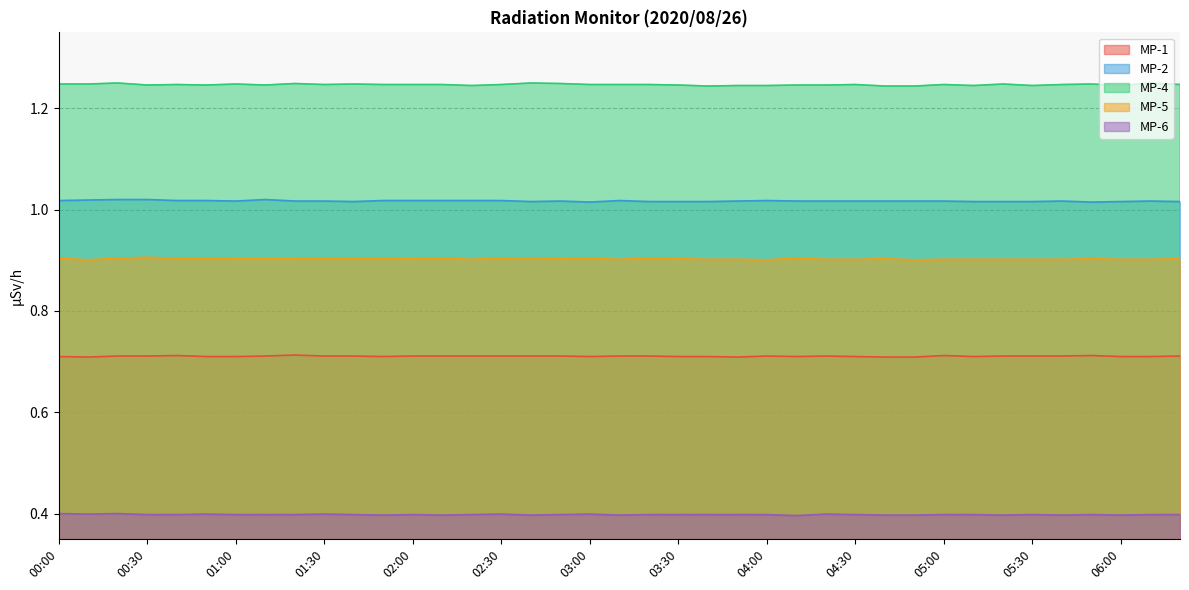

Reading right to left, list all the values displayed in this chart.

MP-1: 06:20=0.7	06:10=0.7	06:00=0.7	05:50=0.7	05:40=0.7	05:30=0.7	05:20=0.7	05:10=0.7	05:00=0.7	04:50=0.7	04:40=0.7	04:30=0.7	04:20=0.7	04:10=0.7	04:00=0.7	03:50=0.7	03:40=0.7	03:30=0.7	03:20=0.7	03:10=0.7	03:00=0.7	02:50=0.7	02:40=0.7	02:30=0.7	02:20=0.7	02:10=0.7	02:00=0.7	01:50=0.7	01:40=0.7	01:30=0.7	01:20=0.7	01:10=0.7	01:00=0.7	00:50=0.7	00:40=0.7	00:30=0.7	00:20=0.7	00:10=0.7	00:00=0.7
MP-2: 06:20=1.0	06:10=1.0	06:00=1.0	05:50=1.0	05:40=1.0	05:30=1.0	05:20=1.0	05:10=1.0	05:00=1.0	04:50=1.0	04:40=1.0	04:30=1.0	04:20=1.0	04:10=1.0	04:00=1.0	03:50=1.0	03:40=1.0	03:30=1.0	03:20=1.0	03:10=1.0	03:00=1.0	02:50=1.0	02:40=1.0	02:30=1.0	02:20=1.0	02:10=1.0	02:00=1.0	01:50=1.0	01:40=1.0	01:30=1.0	01:20=1.0	01:10=1.0	01:00=1.0	00:50=1.0	00:40=1.0	00:30=1.0	00:20=1.0	00:10=1.0	00:00=1.0
MP-4: 06:20=1.2	06:10=1.2	06:00=1.2	05:50=1.2	05:40=1.2	05:30=1.2	05:20=1.2	05:10=1.2	05:00=1.2	04:50=1.2	04:40=1.2	04:30=1.2	04:20=1.2	04:10=1.2	04:00=1.2	03:50=1.2	03:40=1.2	03:30=1.2	03:20=1.2	03:10=1.2	03:00=1.2	02:50=1.2	02:40=1.2	02:30=1.2	02:20=1.2	02:10=1.2	02:00=1.2	01:50=1.2	01:40=1.2	01:30=1.2	01:20=1.2	01:10=1.2	01:00=1.2	00:50=1.2	00:40=1.2	00:30=1.2	00:20=1.2	00:10=1.2	00:00=1.2
MP-5: 06:20=0.9	06:10=0.9	06:00=0.9	05:50=0.9	05:40=0.9	05:30=0.9	05:20=0.9	05:10=0.9	05:00=0.9	04:50=0.9	04:40=0.9	04:30=0.9	04:20=0.9	04:10=0.9	04:00=0.9	03:50=0.9	03:40=0.9	03:30=0.9	03:20=0.9	03:10=0.9	03:00=0.9	02:50=0.9	02:40=0.9	02:30=0.9	02:20=0.9	02:10=0.9	02:00=0.9	01:50=0.9	01:40=0.9	01:30=0.9	01:20=0.9	01:10=0.9	01:00=0.9	00:50=0.9	00:40=0.9	00:30=0.9	00:20=0.9	00:10=0.9	00:00=0.9
MP-6: 06:20=0.4	06:10=0.4	06:00=0.4	05:50=0.4	05:40=0.4	05:30=0.4	05:20=0.4	05:10=0.4	05:00=0.4	04:50=0.4	04:40=0.4	04:30=0.4	04:20=0.4	04:10=0.4	04:00=0.4	03:50=0.4	03:40=0.4	03:30=0.4	03:20=0.4	03:10=0.4	03:00=0.4	02:50=0.4	02:40=0.4	02:30=0.4	02:20=0.4	02:10=0.4	02:00=0.4	01:50=0.4	01:40=0.4	01:30=0.4	01:20=0.4	01:10=0.4	01:00=0.4	00:50=0.4	00:40=0.4	00:30=0.4	00:20=0.4	00:10=0.4	00:00=0.4